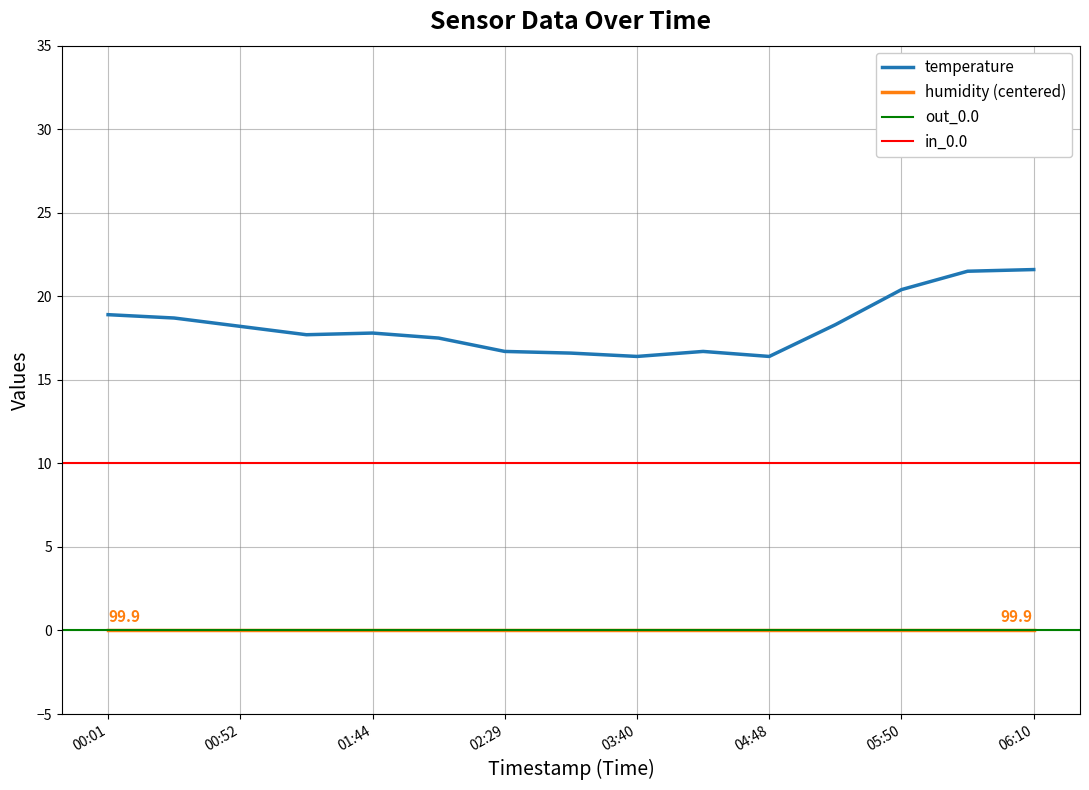

True or false: humidity (centered) and temperature cross at least once.

False